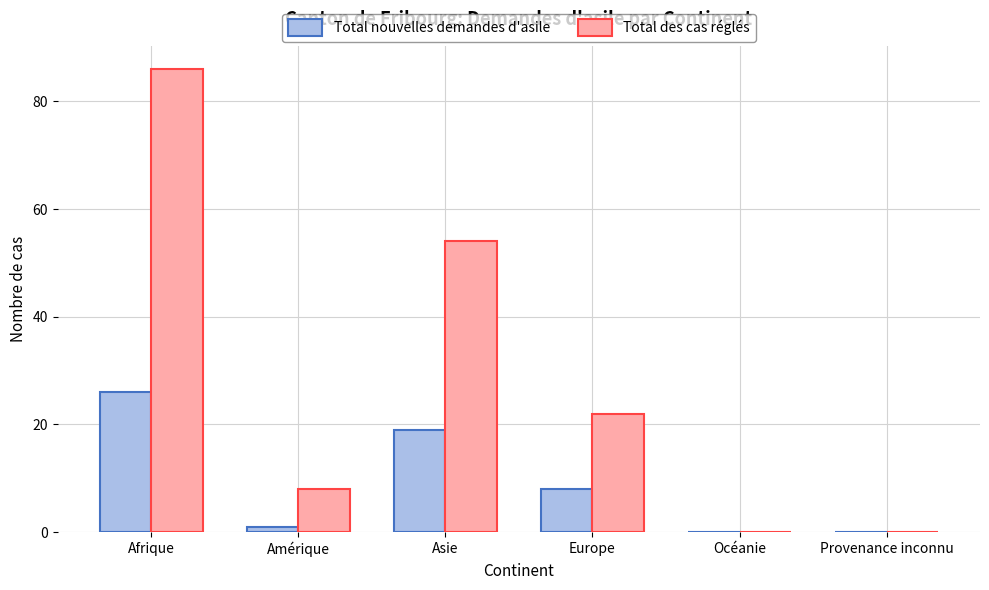

Between Afrique and Europe, which series saw the biggest shift?

Total des cas réglés